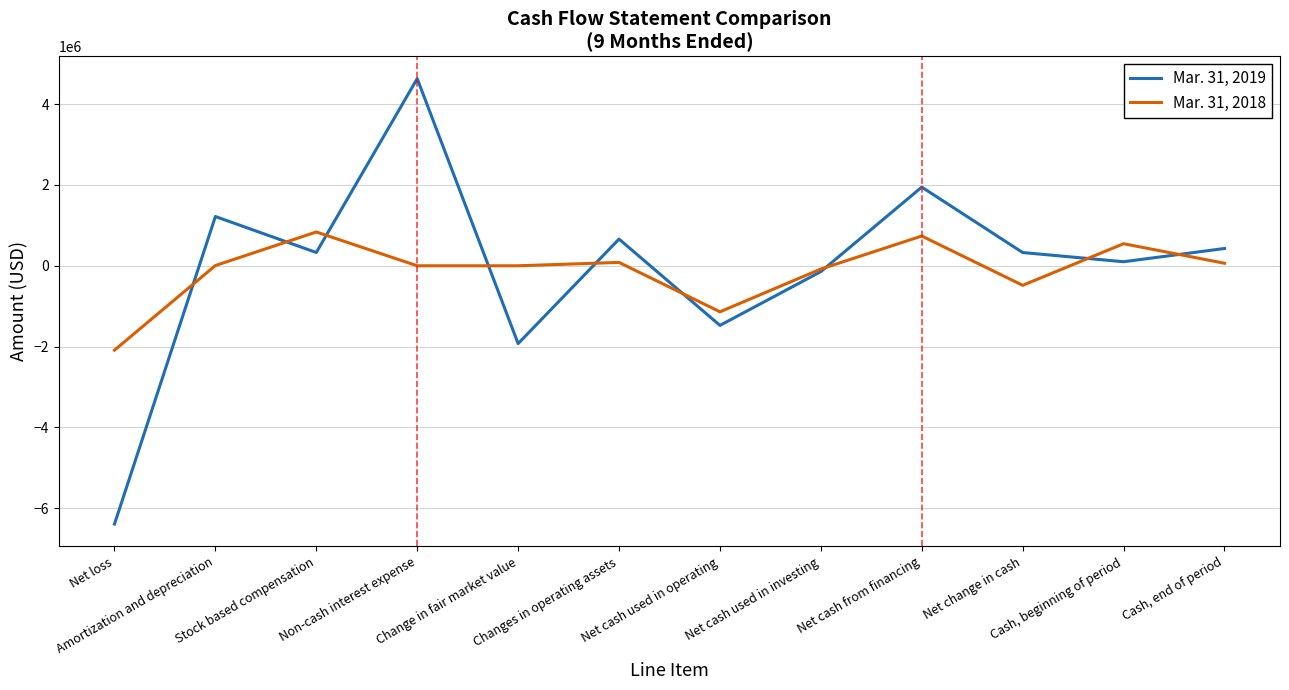

Where do Mar. 31, 2019 and Mar. 31, 2018 first cross each other?

Net loss and Amortization and depreciation